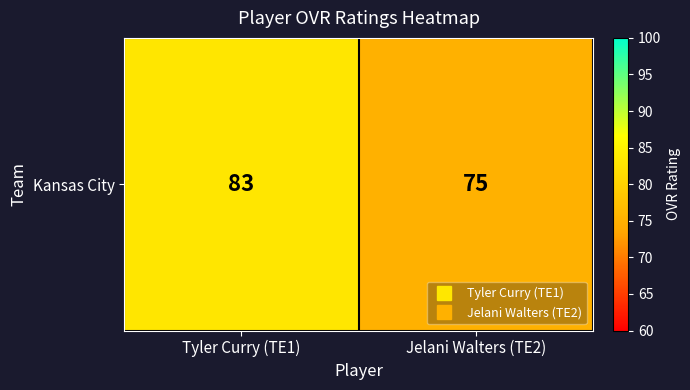

Reading left to right, transcribe all the data shown in this chart.

Tyler Curry (TE1)=83	Jelani Walters (TE2)=75